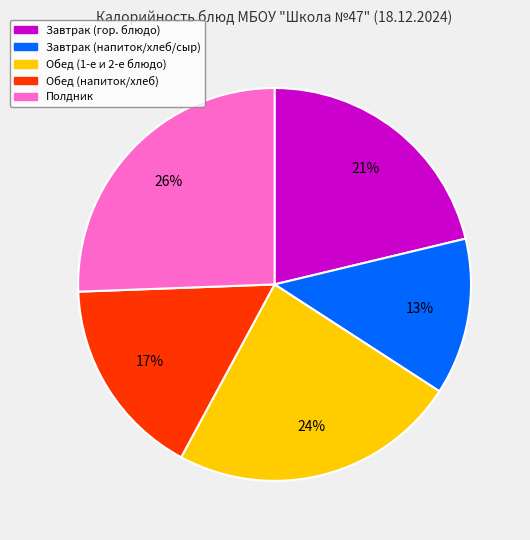

Is there any slice that represents more than half of the pie?

No